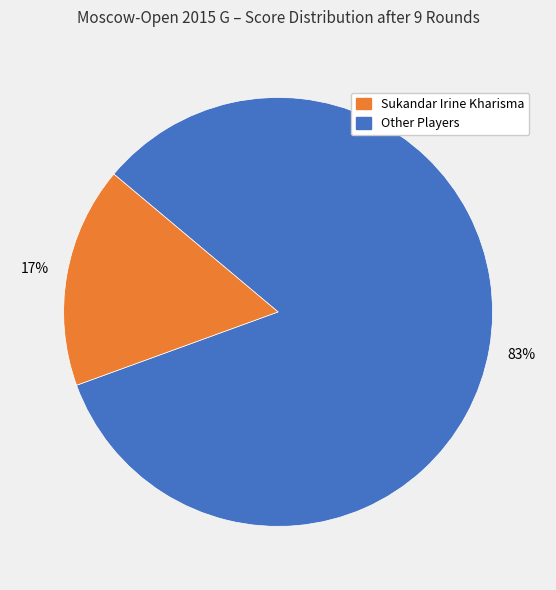

To the nearest percent, what is the average slice percentage?

50%